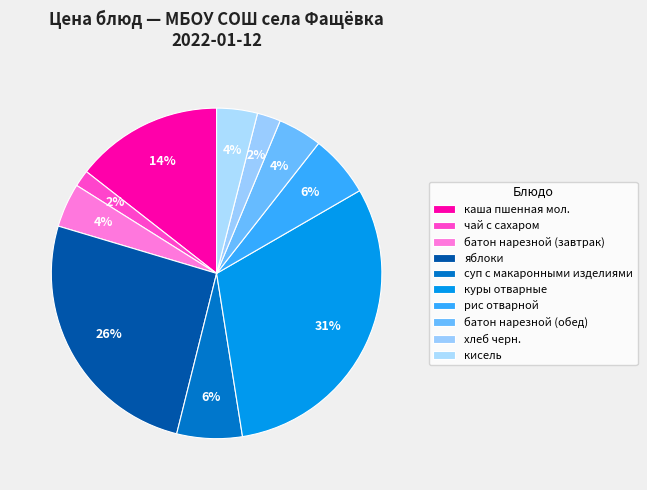

How many slices are in this pie chart?

10